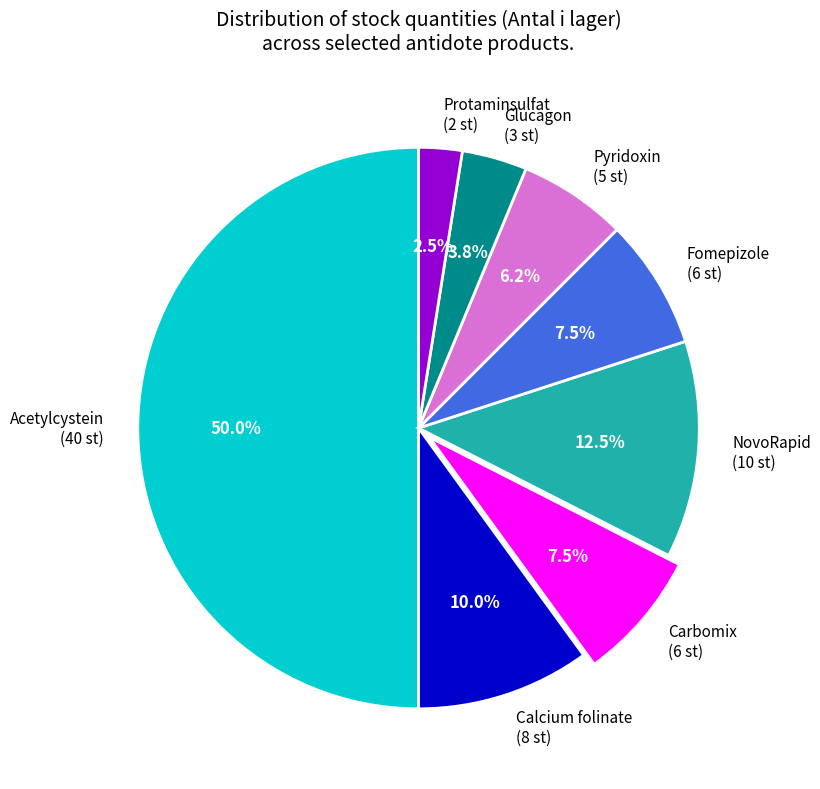

What is the largest slice in the pie chart?

Acetylcystein (40 st)